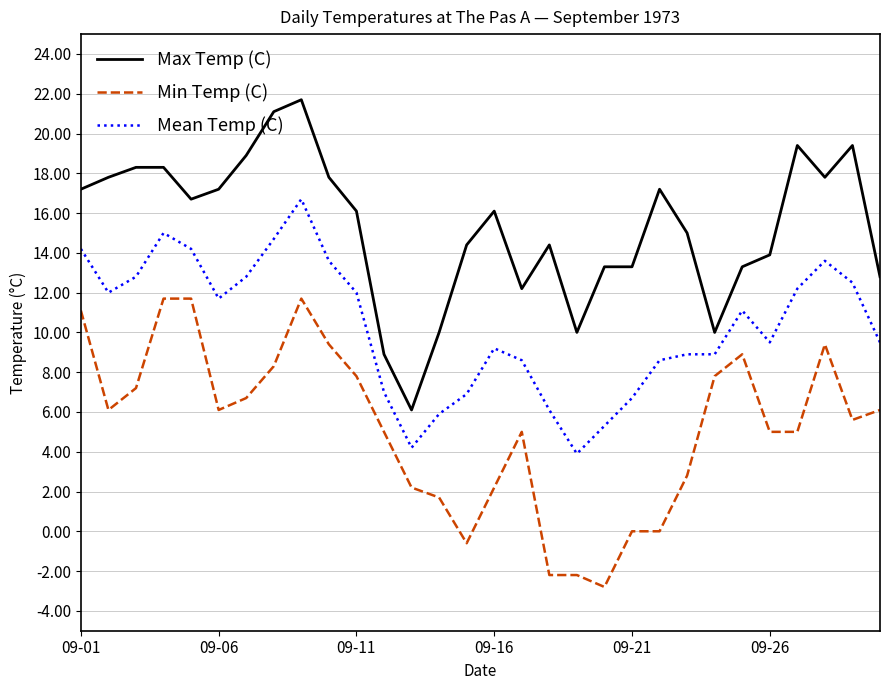

What is the greatest value displayed?

21.7